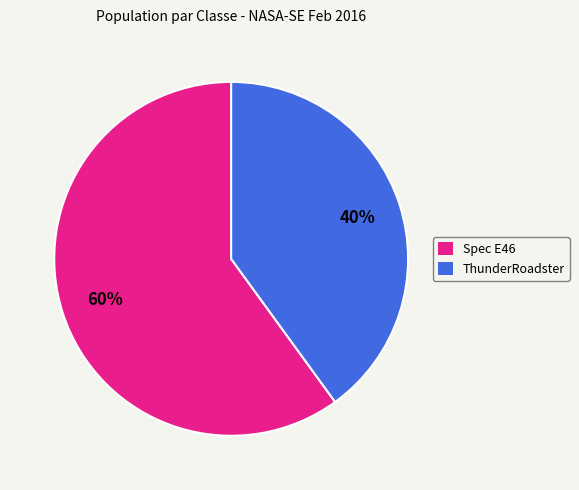

Is there any slice that represents more than half of the pie?

Yes